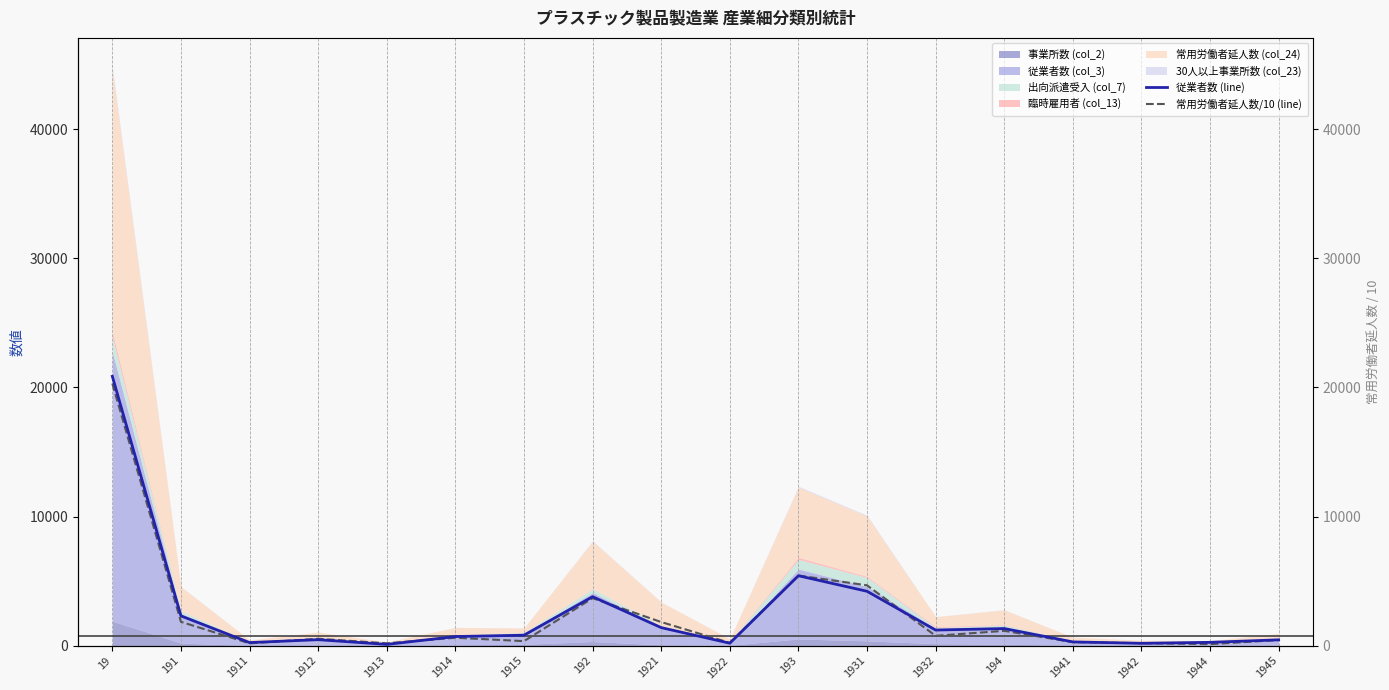

Is it true that 常用労働者延人数/10 (line) equals 44.3 at 1911?

False